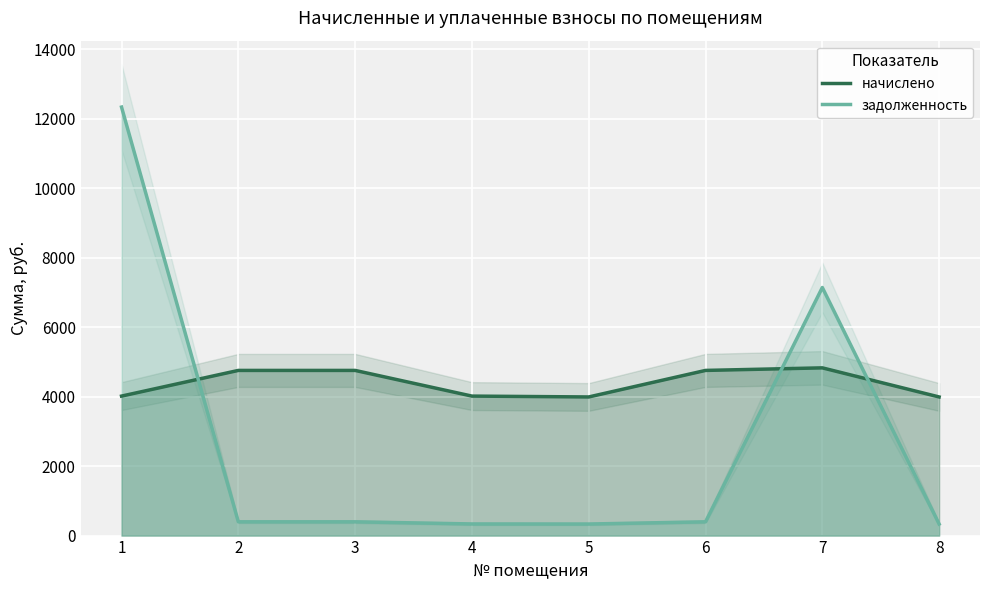

Where is начислено nearest to the value 4407?

2